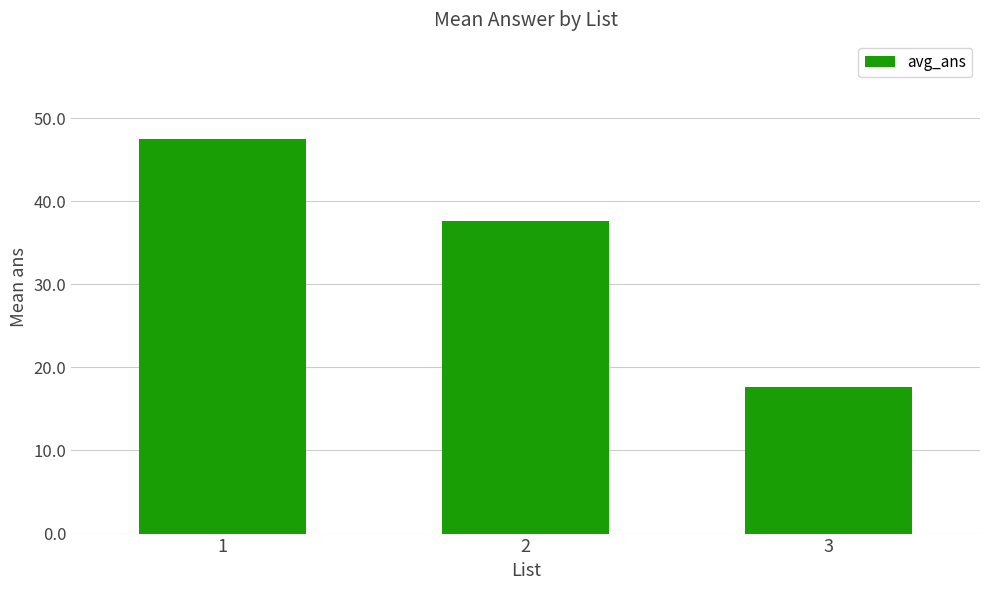

How many bars are there in total?

3